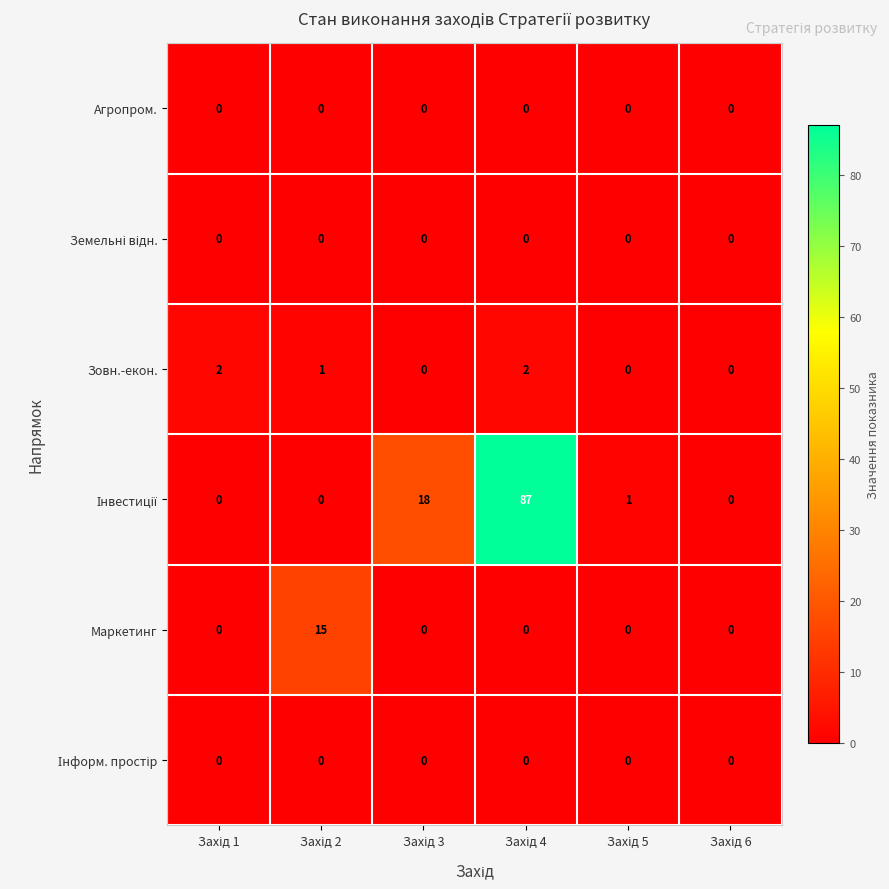

What is the maximum value for Маркетинг?

15